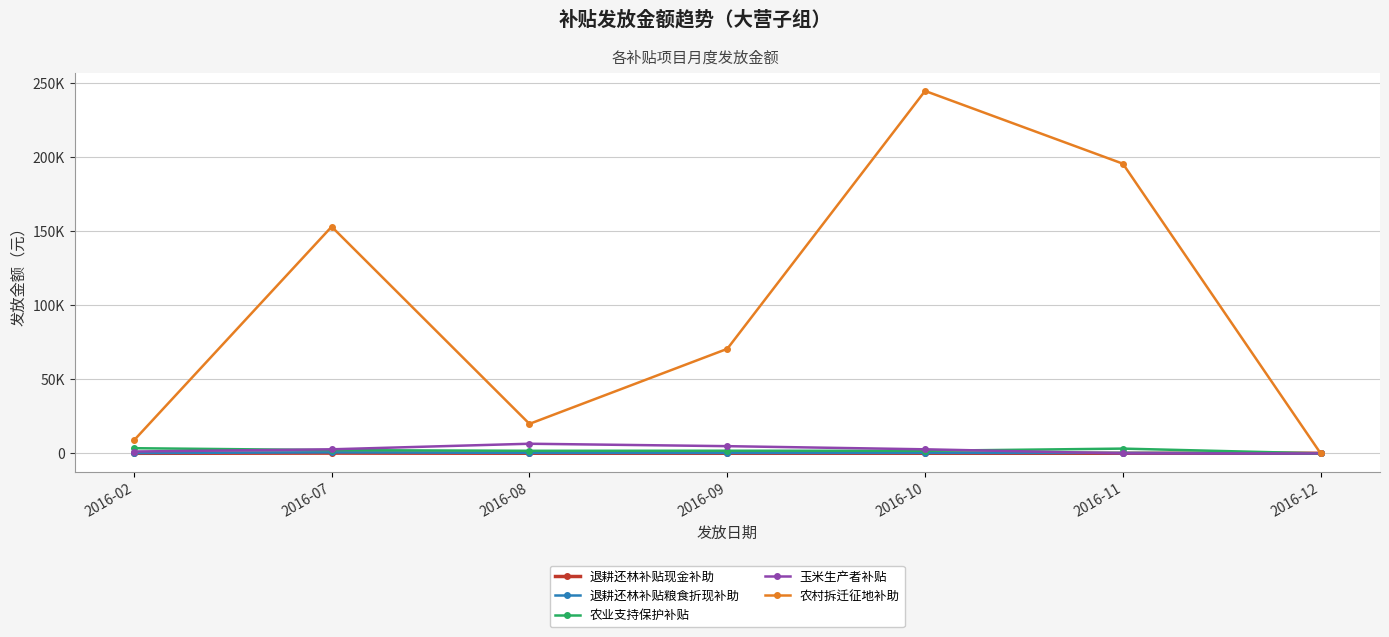

In 退耕还林补贴粮食折现补助, how many points are lower than both neighbors (excluding endpoints)?

1